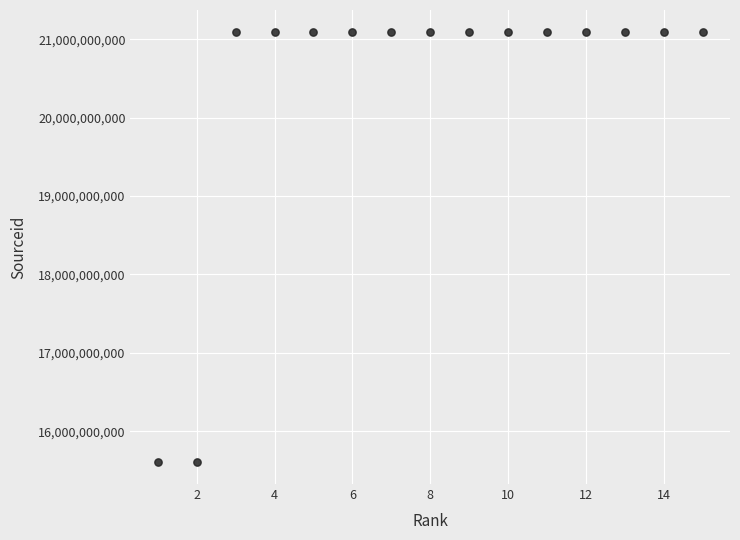

What is the range of X values (max minus min)?

14